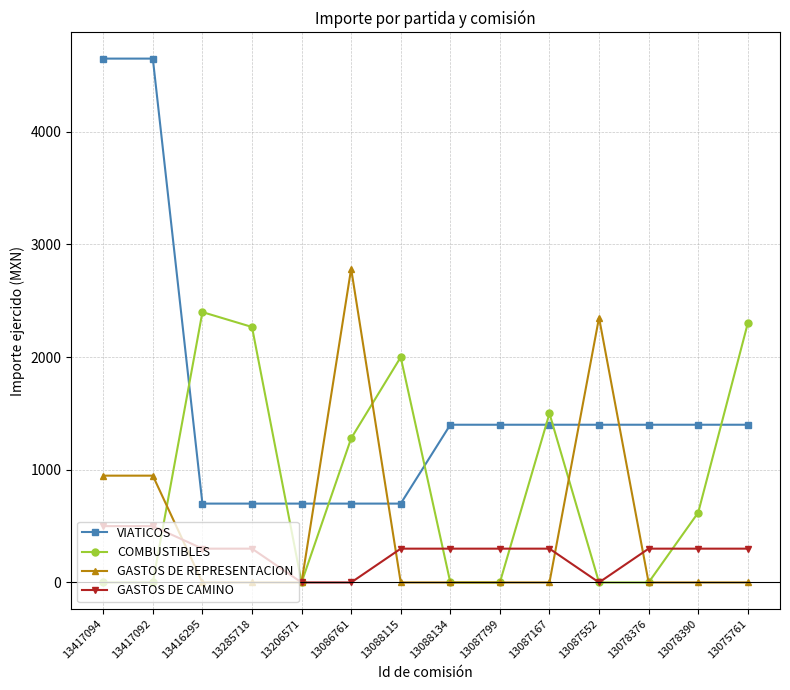

What is the lowest value of the VIATICOS series?

700.0